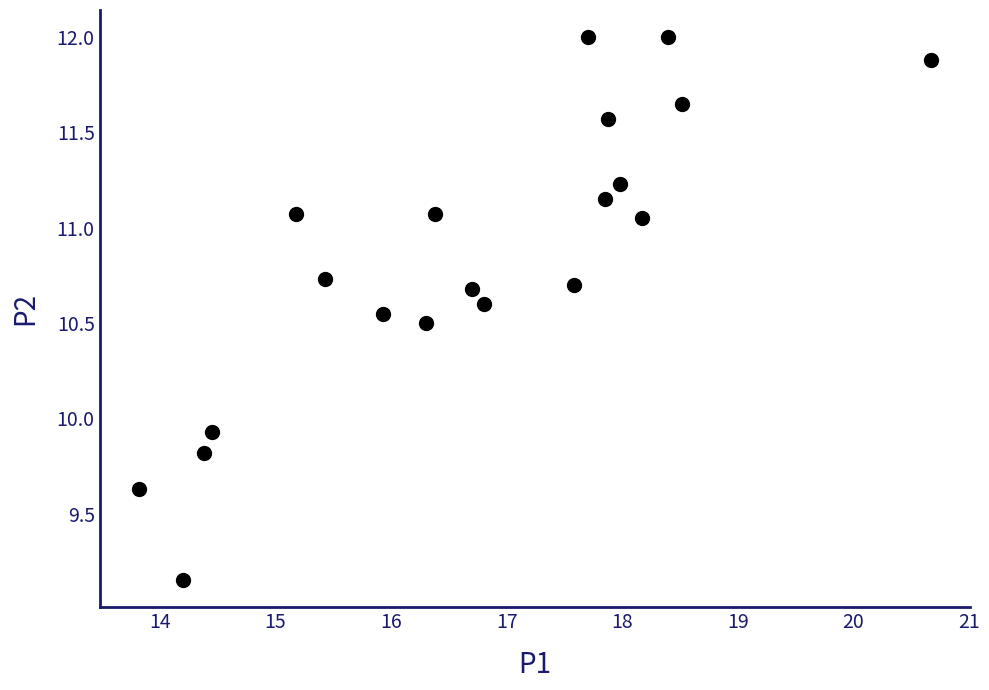

What Y value in the scatter plot is closest to 10?

9.9